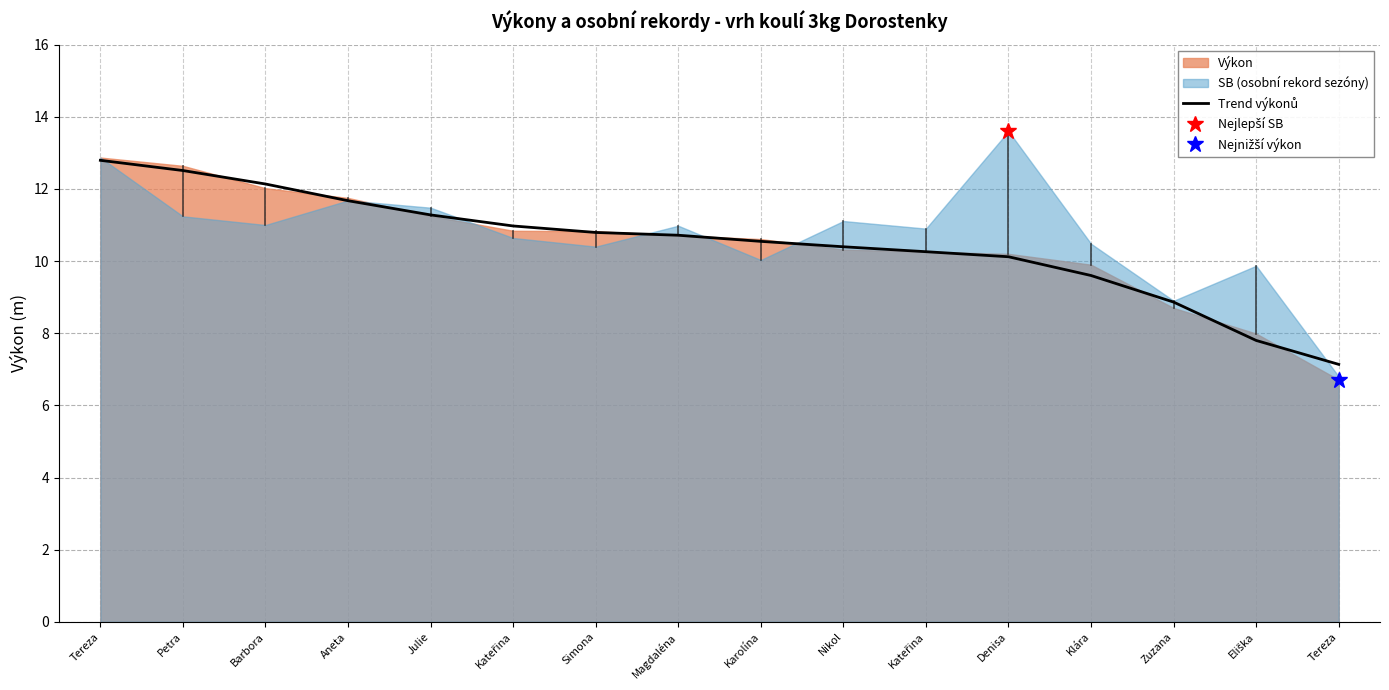

Reading right to left, what are all the values shown in this chart?

7.1	7.8	8.9	9.6	10.1	10.3	10.4	10.5	10.7	10.8	11.0	11.3	11.7	12.1	12.5	12.8